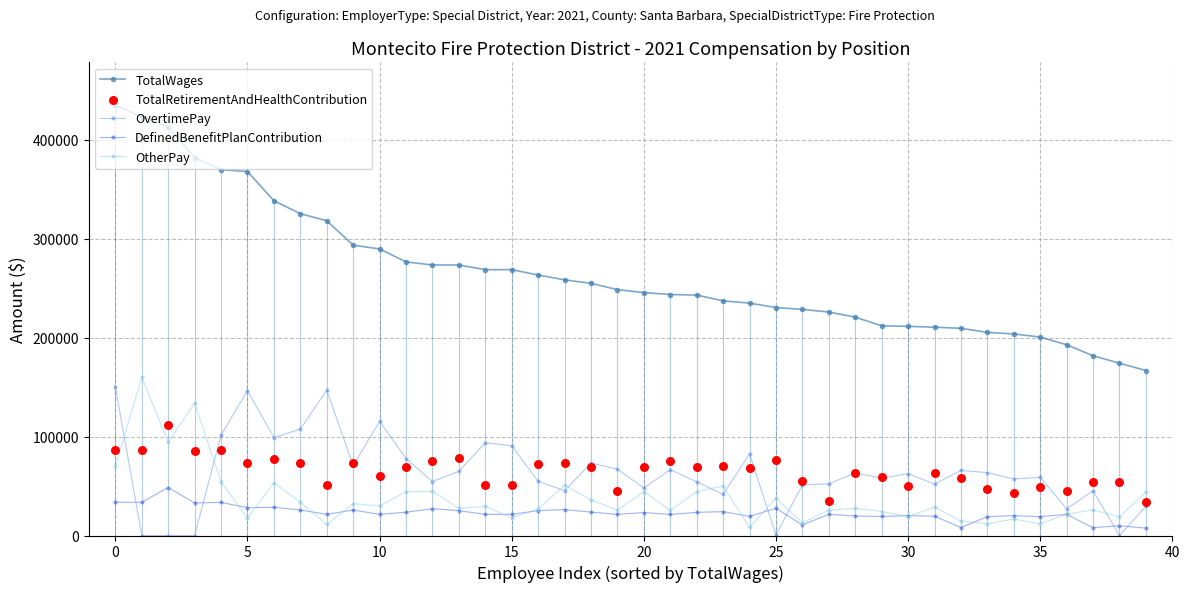

Which series contains the lowest Y value?

OvertimePay